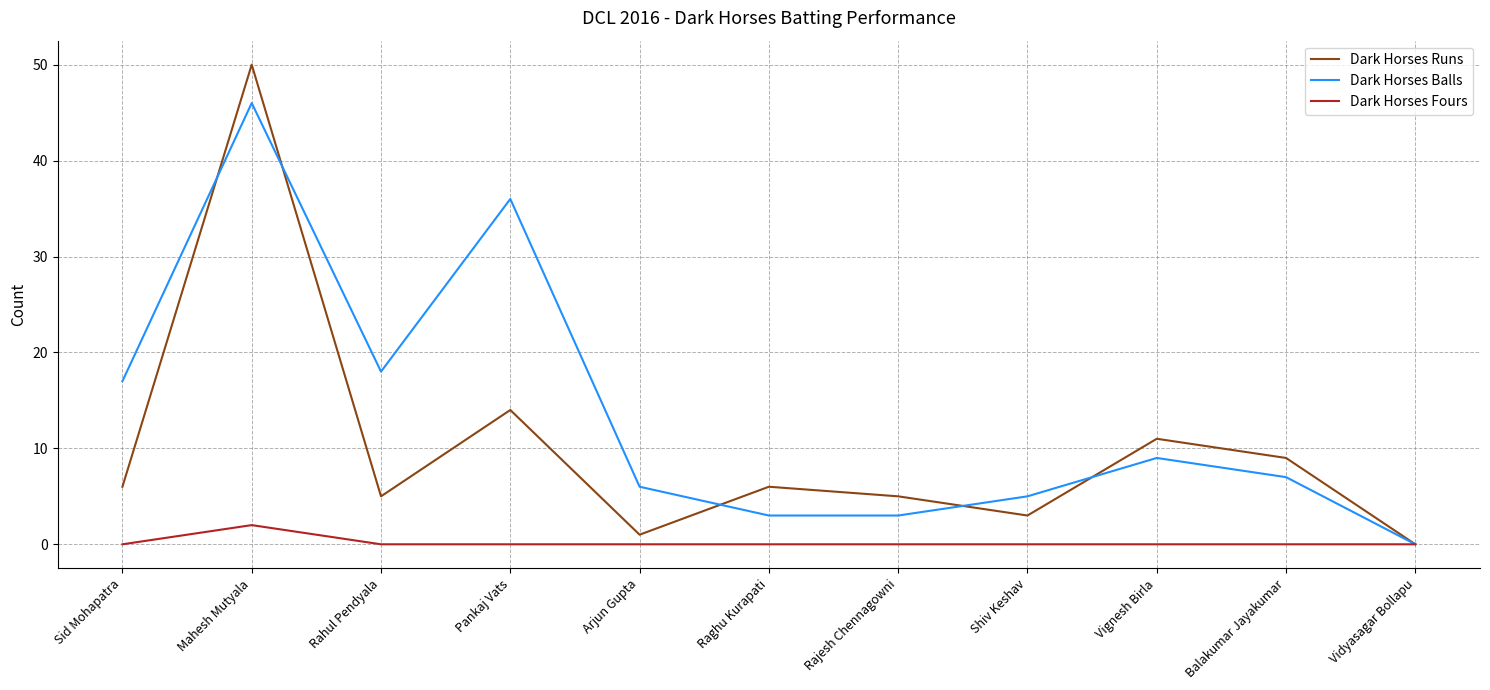

Rank the series at Sid Mohapatra from lowest to highest value.

Dark Horses Fours, Dark Horses Runs, Dark Horses Balls